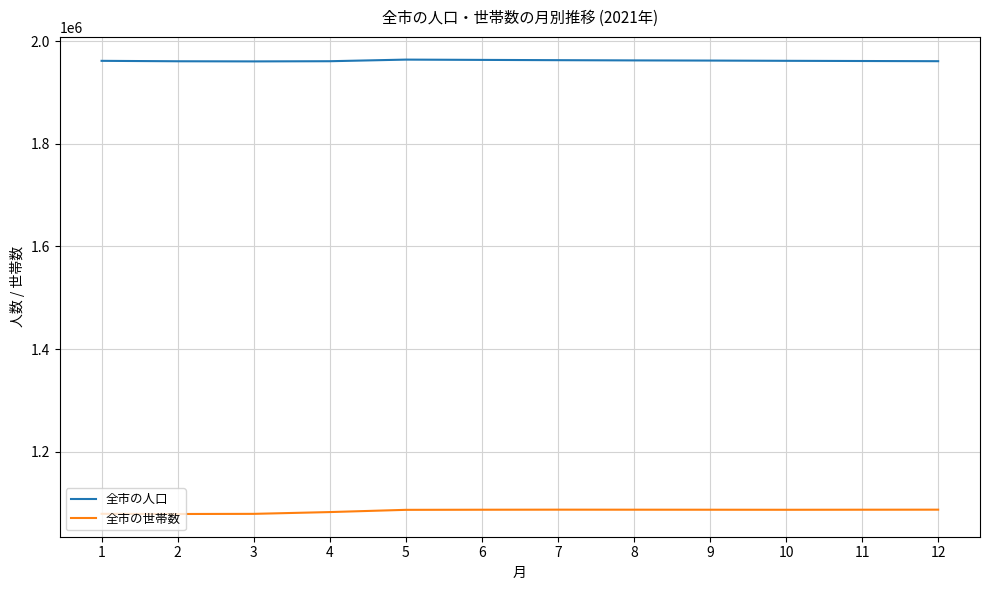

The value of 全市の人口 at 8 is 1962417. True or false?

True